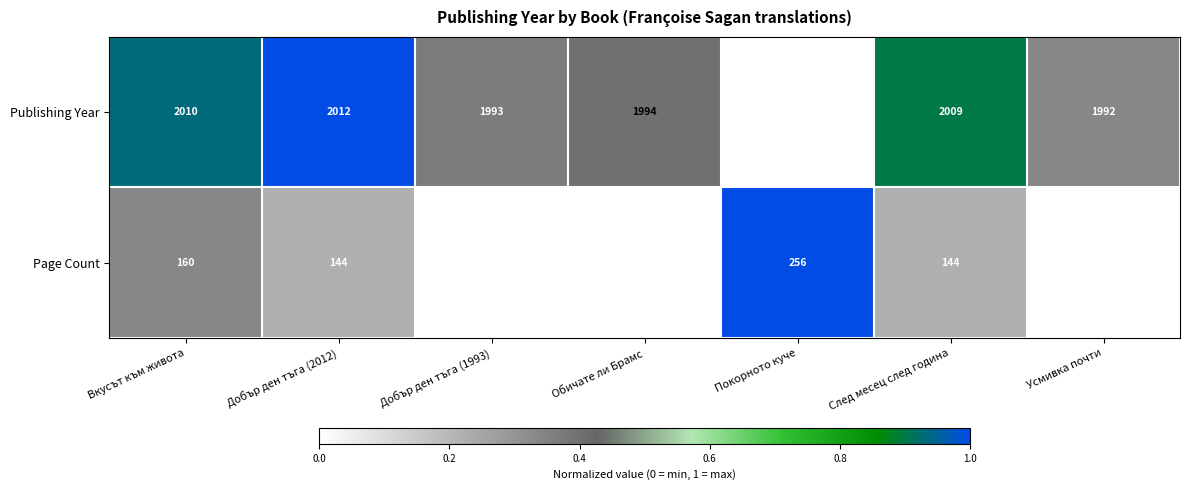

What is the difference between the Page Count values at Вкусът към живота and След месец след година?

16